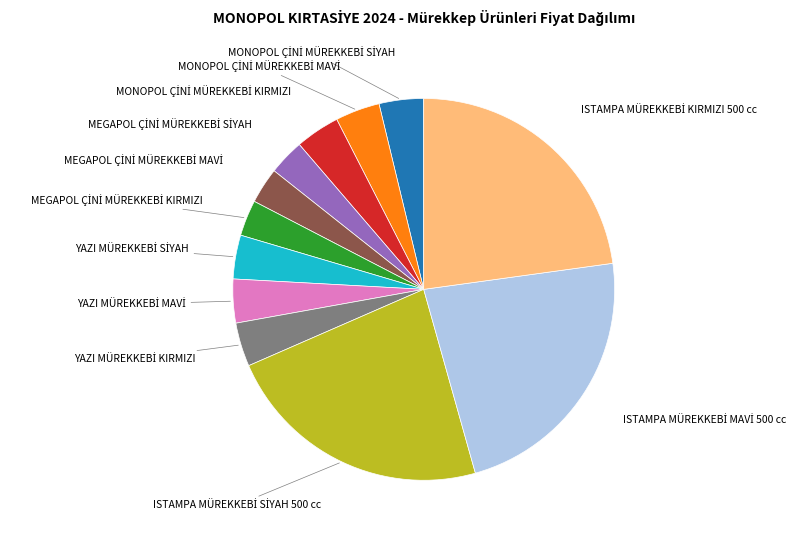

Is there a majority slice in this chart?

No